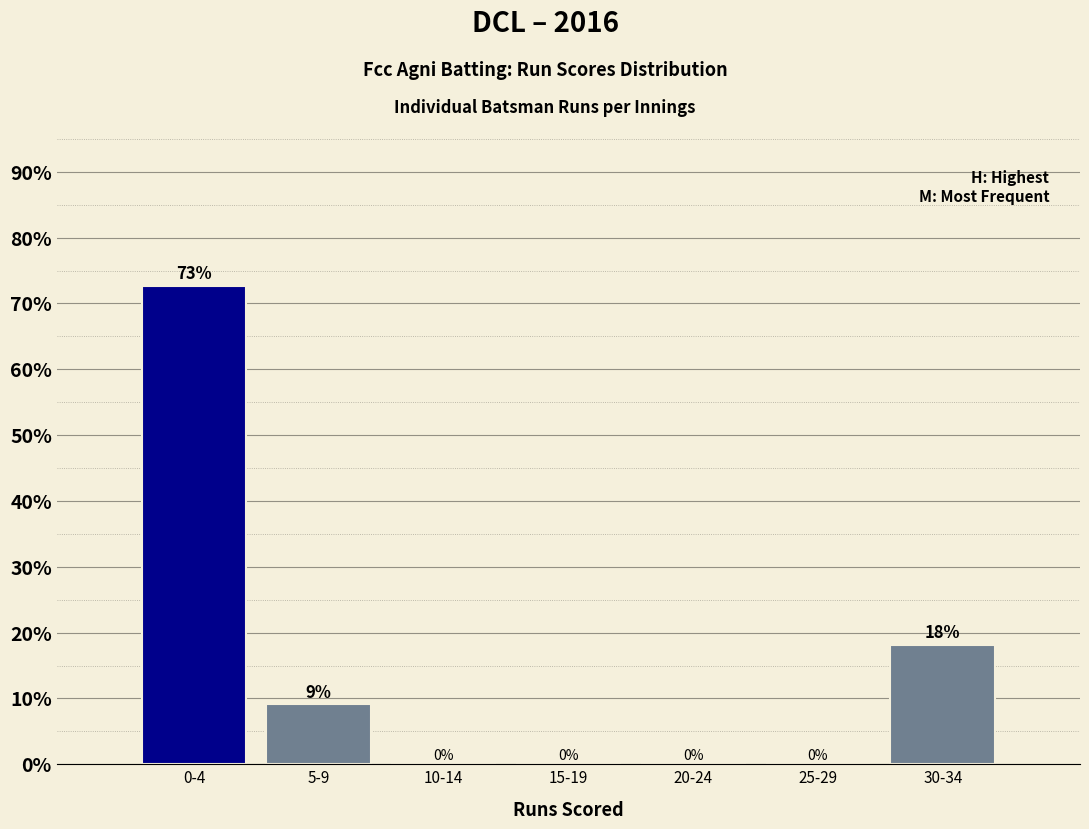

Which has a higher value, 0-4 or 5-9?

0-4